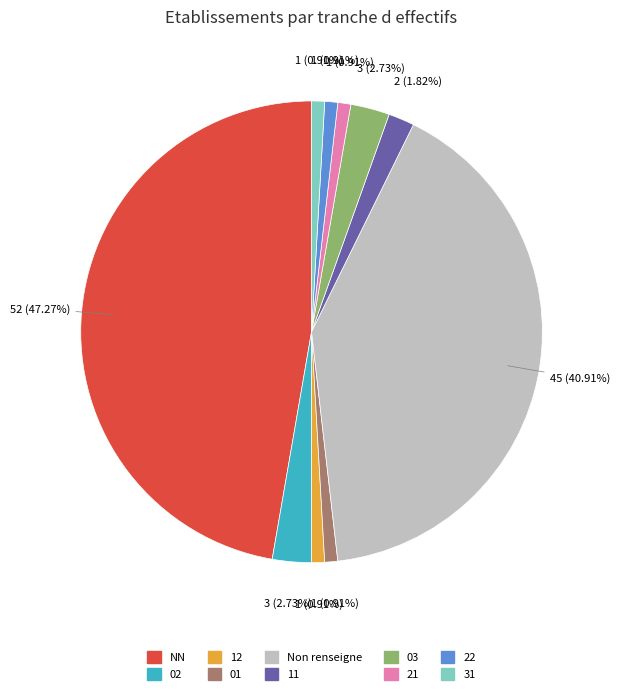

What is the total percentage of 22 and 01?

1.8%